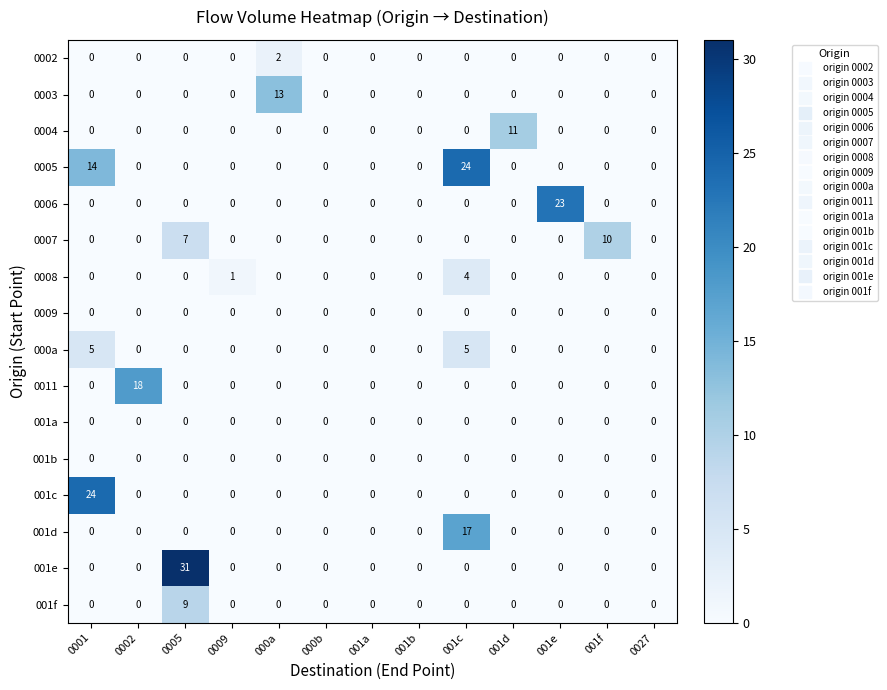

How many 000a values are between 0 and 1?

11